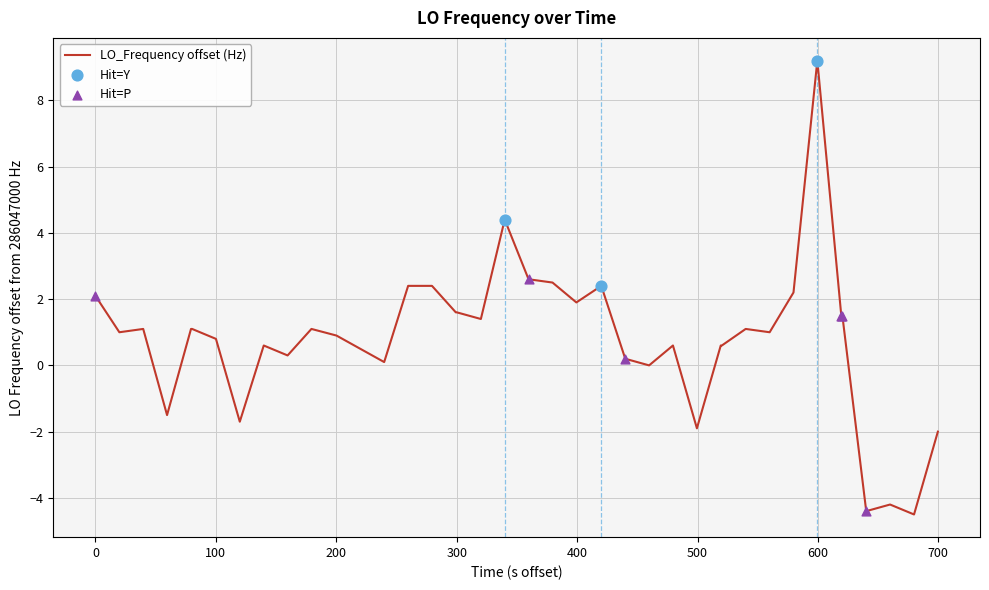

What is the maximum value shown in the chart?

9.2